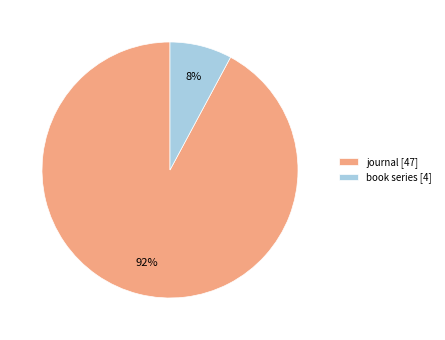

To the nearest percent, what percentage of the pie is journal?

92%